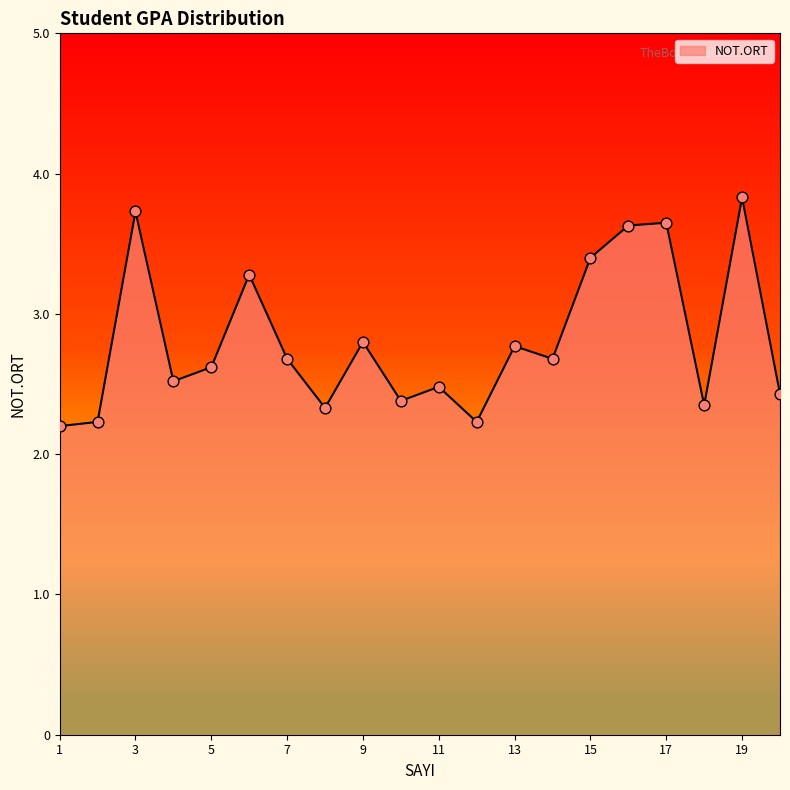

What is the minimum value shown in the chart?

2.2